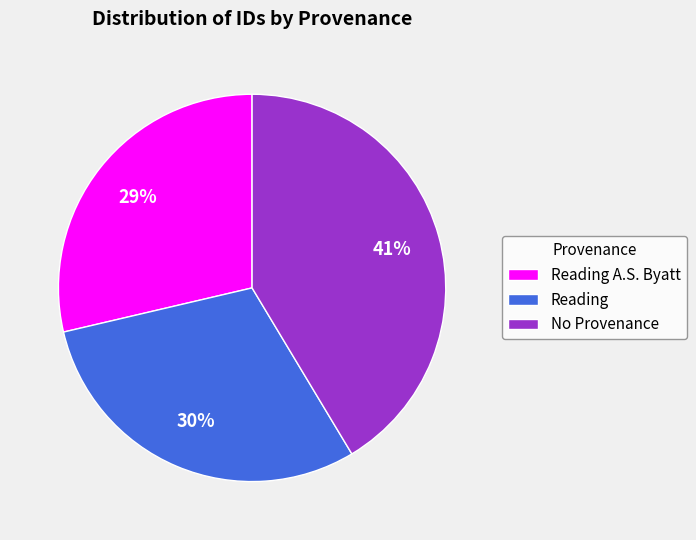

To the nearest percent, what portion does Reading represent?

30%